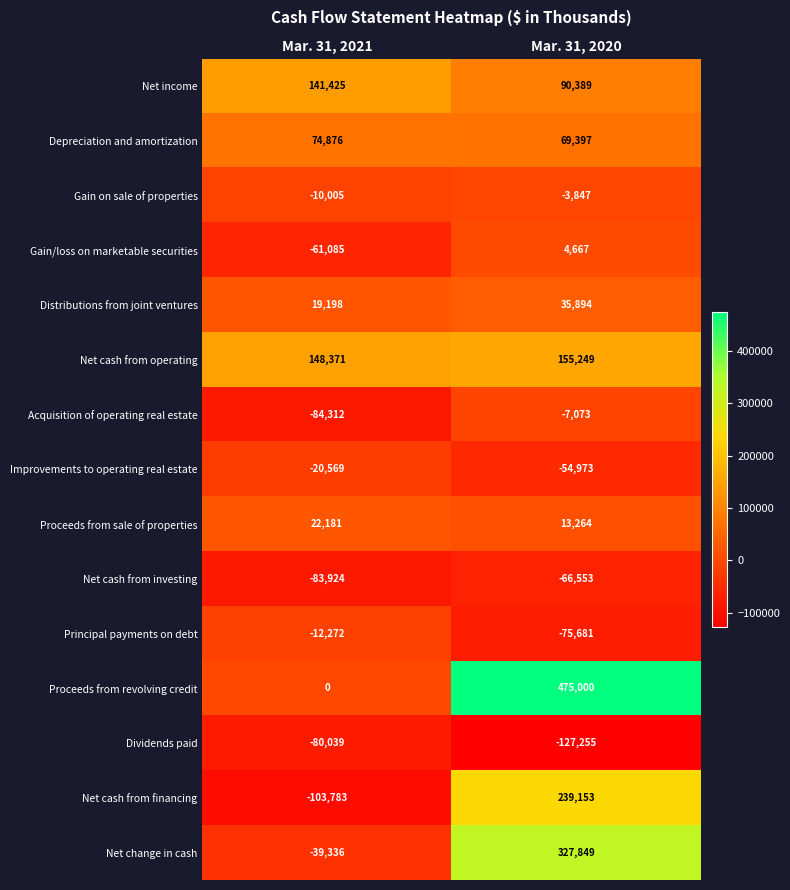

What is the total value across all series at Mar. 31, 2020?

1075480